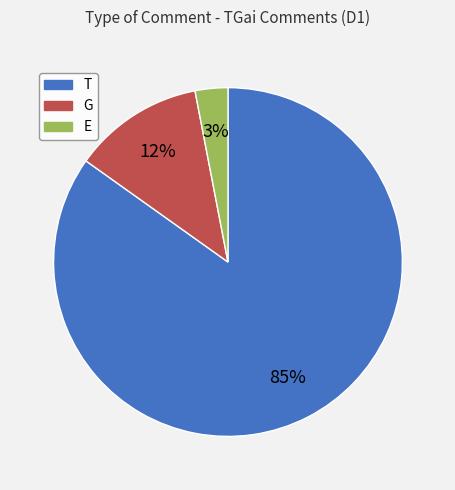

Do T and G together represent more than half of the pie?

Yes